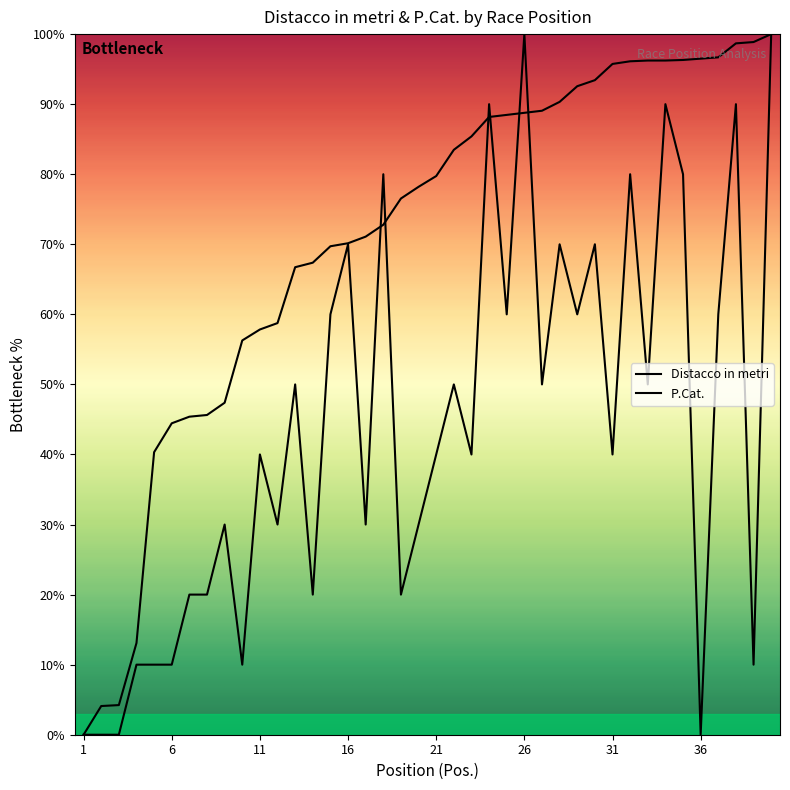

Between 5 and 40, which series saw the biggest shift?

P.Cat.